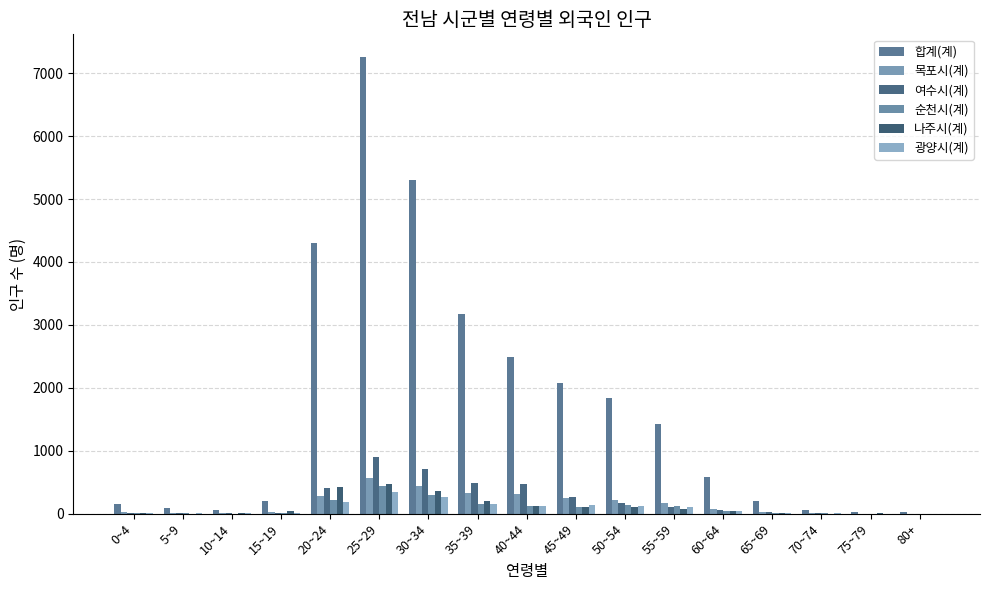

What is the difference between the maximum and second lowest values in the 순천시(계) series?

439